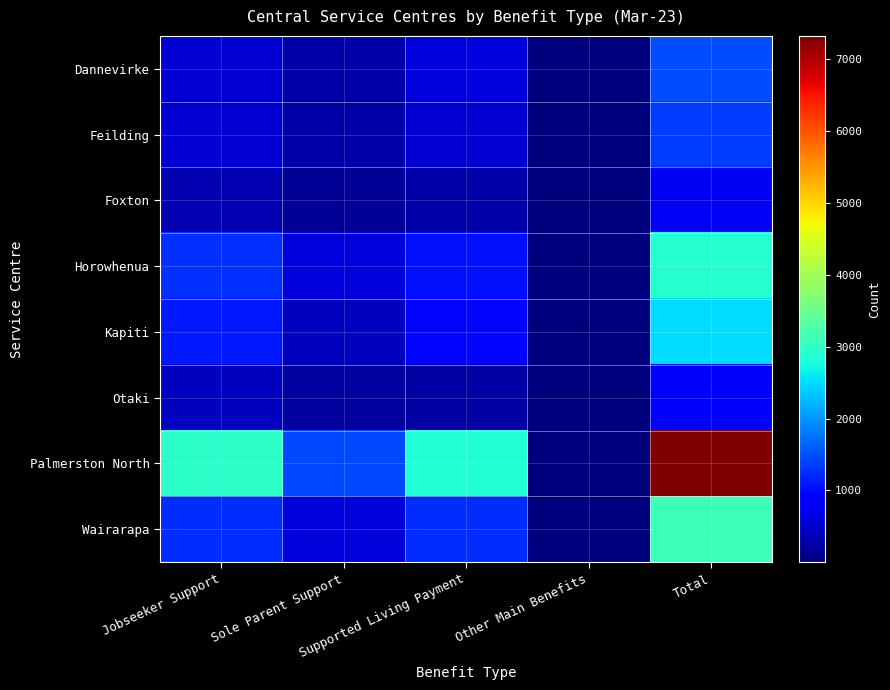

Reading left to right, transcribe all the data shown in this chart.

Dannevirke: Jobseeker Support=573	Sole Parent Support=288	Supported Living Payment=612	Other Main Benefits=6	Total=1482
Feilding: Jobseeker Support=561	Sole Parent Support=267	Supported Living Payment=531	Other Main Benefits=3	Total=1365
Foxton: Jobseeker Support=339	Sole Parent Support=150	Supported Living Payment=270	Other Main Benefits=3	Total=759
Horowhenua: Jobseeker Support=1266	Sole Parent Support=588	Supported Living Payment=1050	Other Main Benefits=6	Total=2913
Kapiti: Jobseeker Support=1113	Sole Parent Support=426	Supported Living Payment=954	Other Main Benefits=6	Total=2496
Otaki: Jobseeker Support=426	Sole Parent Support=210	Supported Living Payment=252	Other Main Benefits=3	Total=894
Palmerston North: Jobseeker Support=2976	Sole Parent Support=1434	Supported Living Payment=2889	Other Main Benefits=27	Total=7323
Wairarapa: Jobseeker Support=1260	Sole Parent Support=585	Supported Living Payment=1245	Other Main Benefits=9	Total=3093